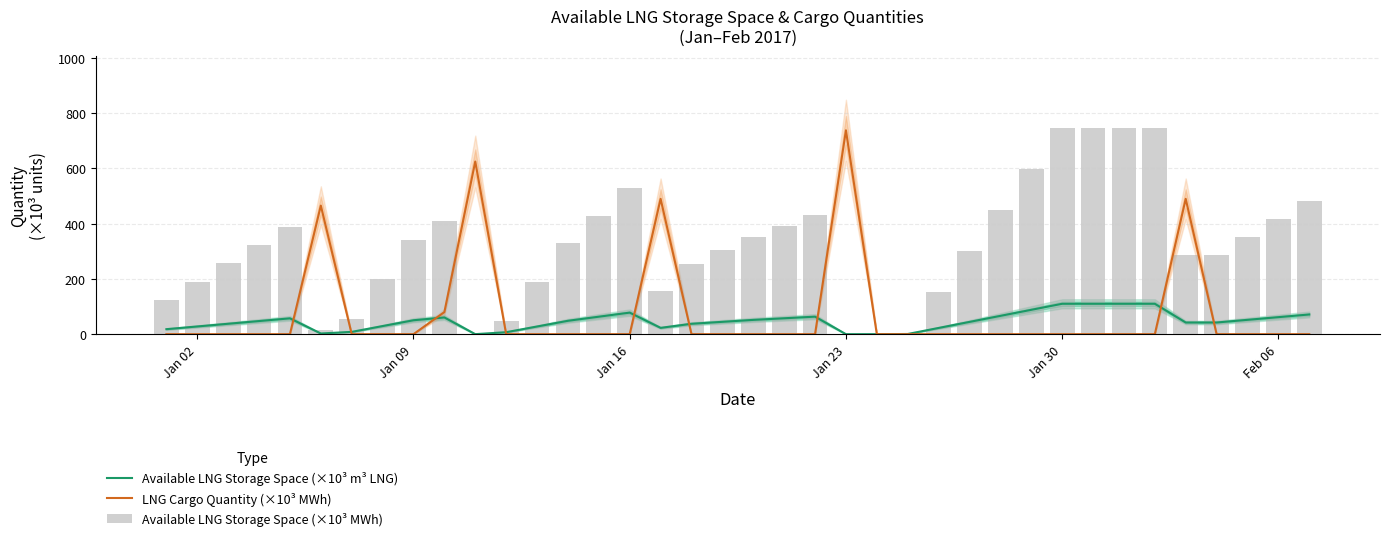

What is the highest value of the Available LNG Storage Space (×10³ m³ LNG) series?

110.0